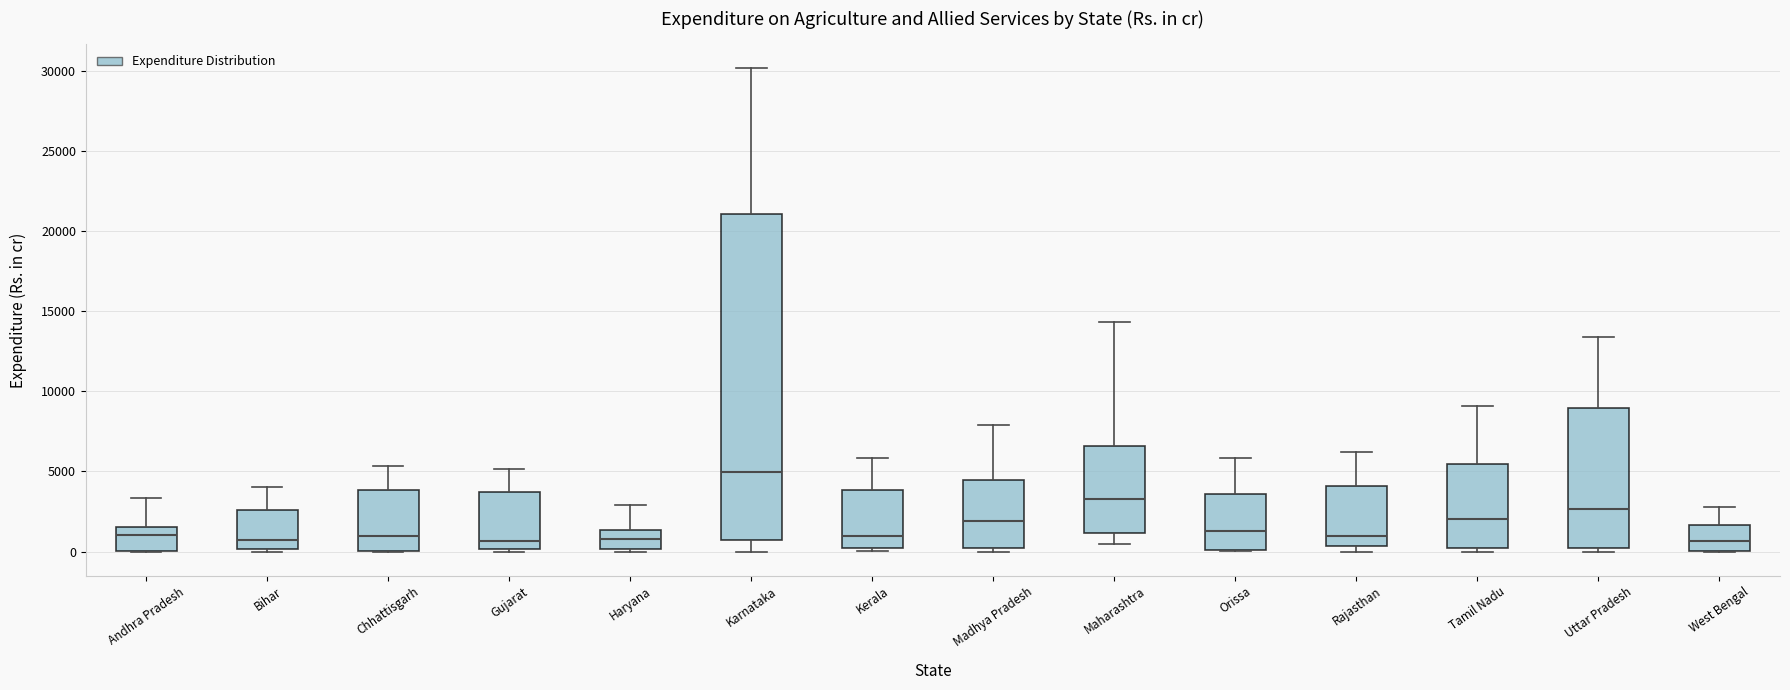

Which box is the tallest, from its lower edge to its upper edge?

Karnataka